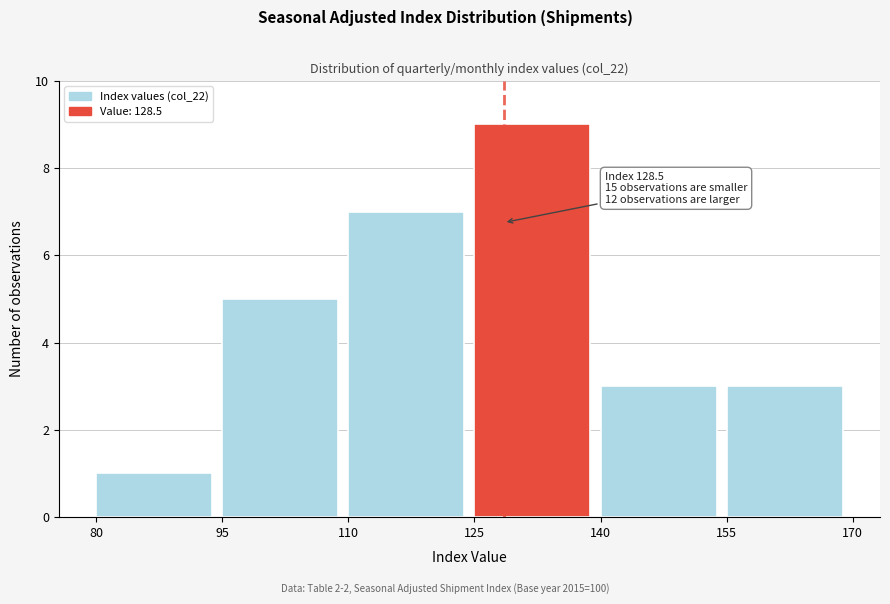

Over which range of the x-axis is the bar tallest?

125 to 140